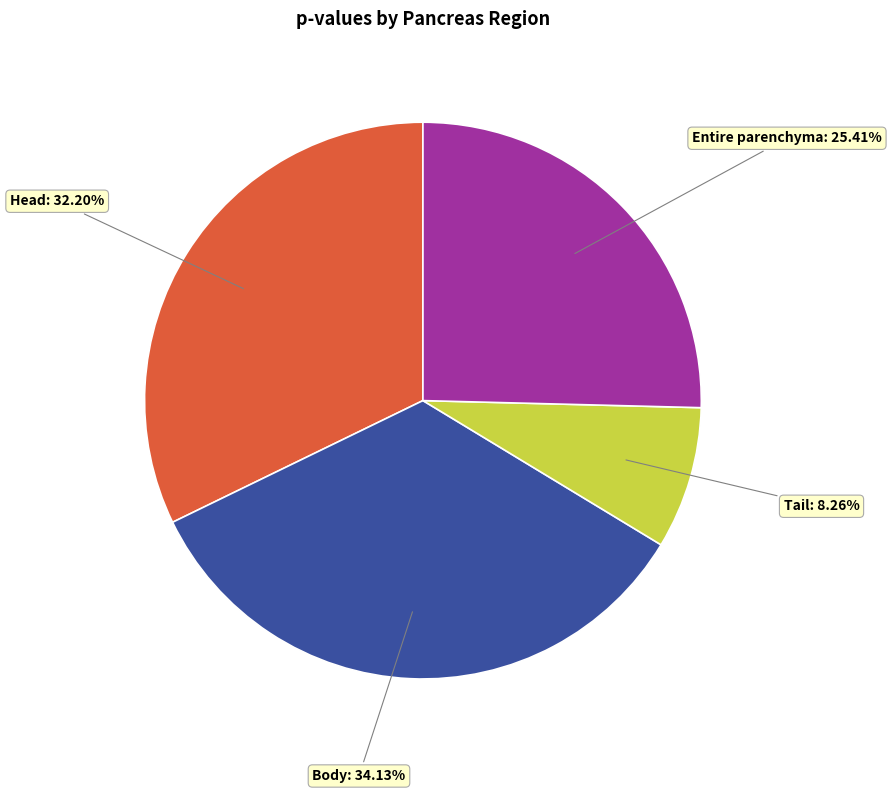

The Entire parenchyma slice represents 12% of the pie. True or false?

False